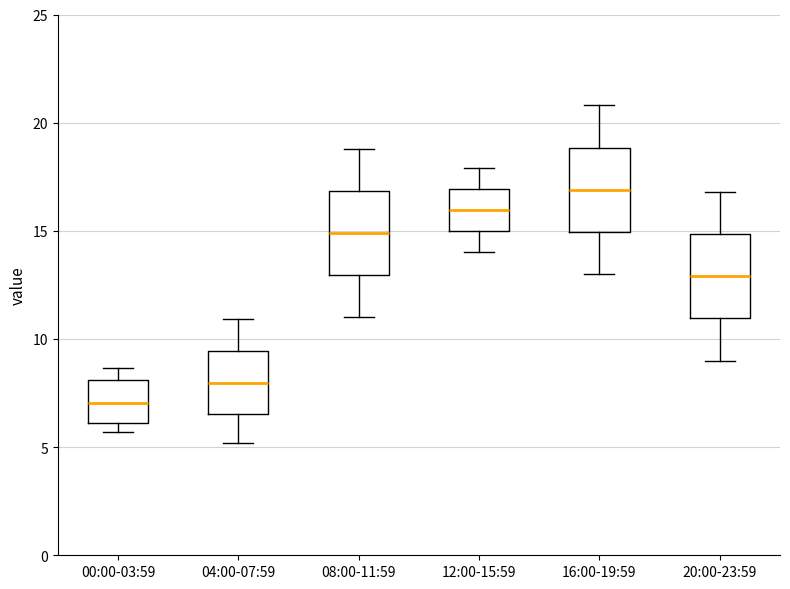

Reading left to right, transcribe this box plot: for each box, give where its median line is, the range the box spans, and where its two whiskers end, as read against the y-axis. The values are not printed on the chart, so give them approximately, as read against the axis.

00:00-03:59: median 7.0, box 6.0 to 8.0, whiskers 5.5 to 8.5
04:00-07:59: median 8.0, box 6.5 to 9.5, whiskers 5.0 to 11.0
08:00-11:59: median 15.0, box 13.0 to 17.0, whiskers 11.0 to 19.0
12:00-15:59: median 16.0, box 15.0 to 17.0, whiskers 14.0 to 18.0
16:00-19:59: median 17.0, box 15.0 to 19.0, whiskers 13.0 to 21.0
20:00-23:59: median 13.0, box 11.0 to 15.0, whiskers 9.0 to 17.0